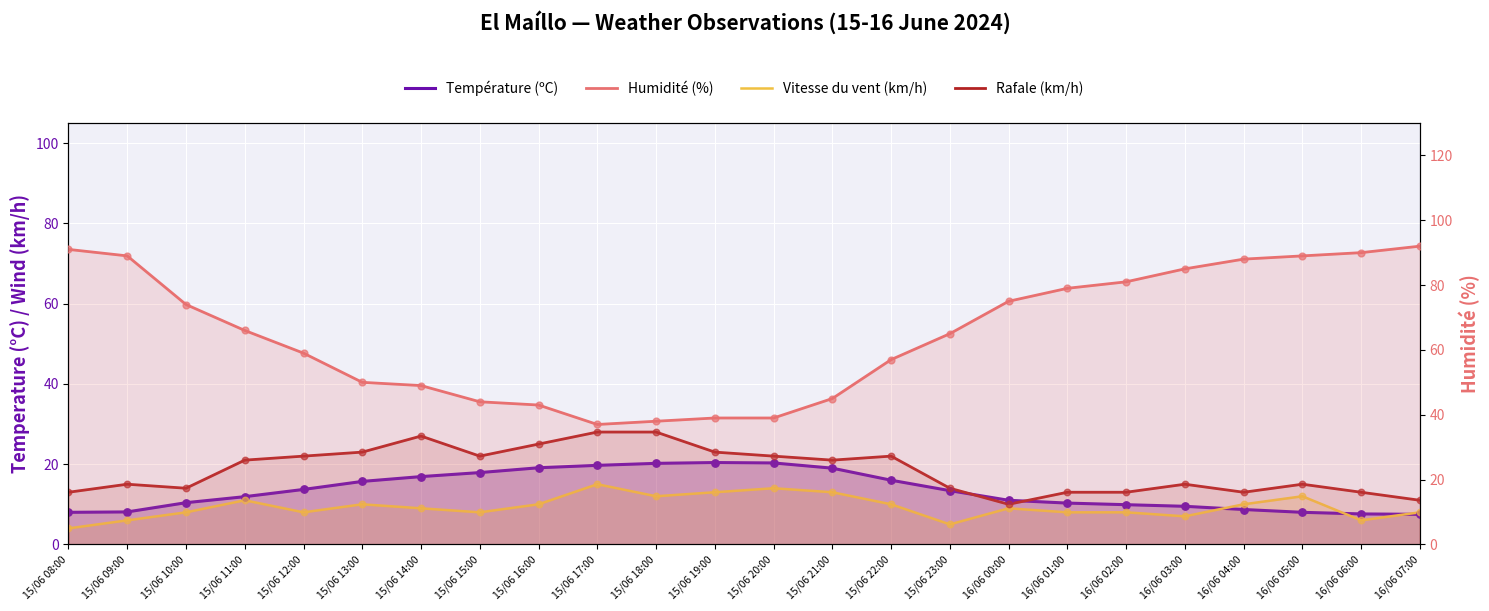

Which series has the largest total across all categories?

Humidité (%)